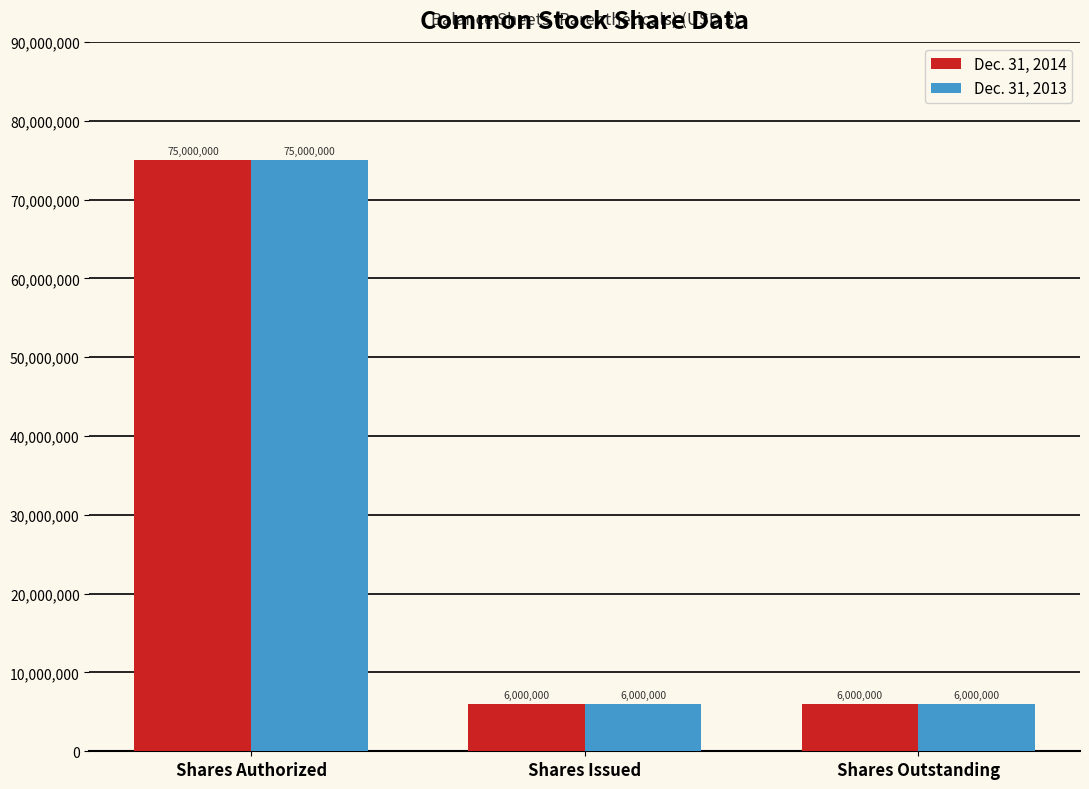

What is the average value of the Dec. 31, 2014 series?

29000000